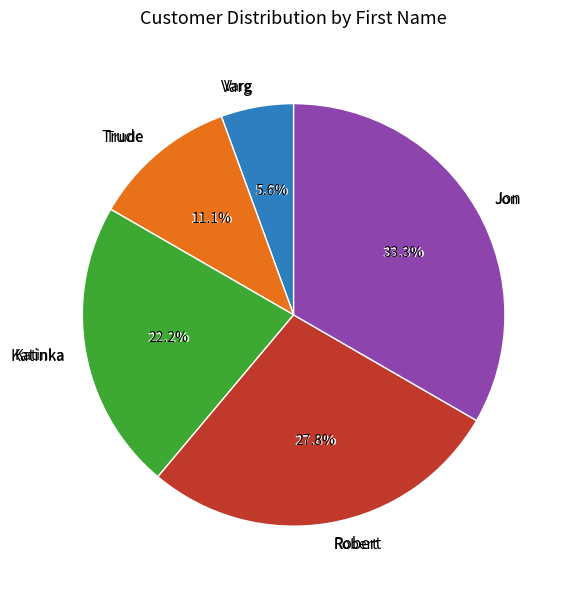

Does any single category account for the majority?

No